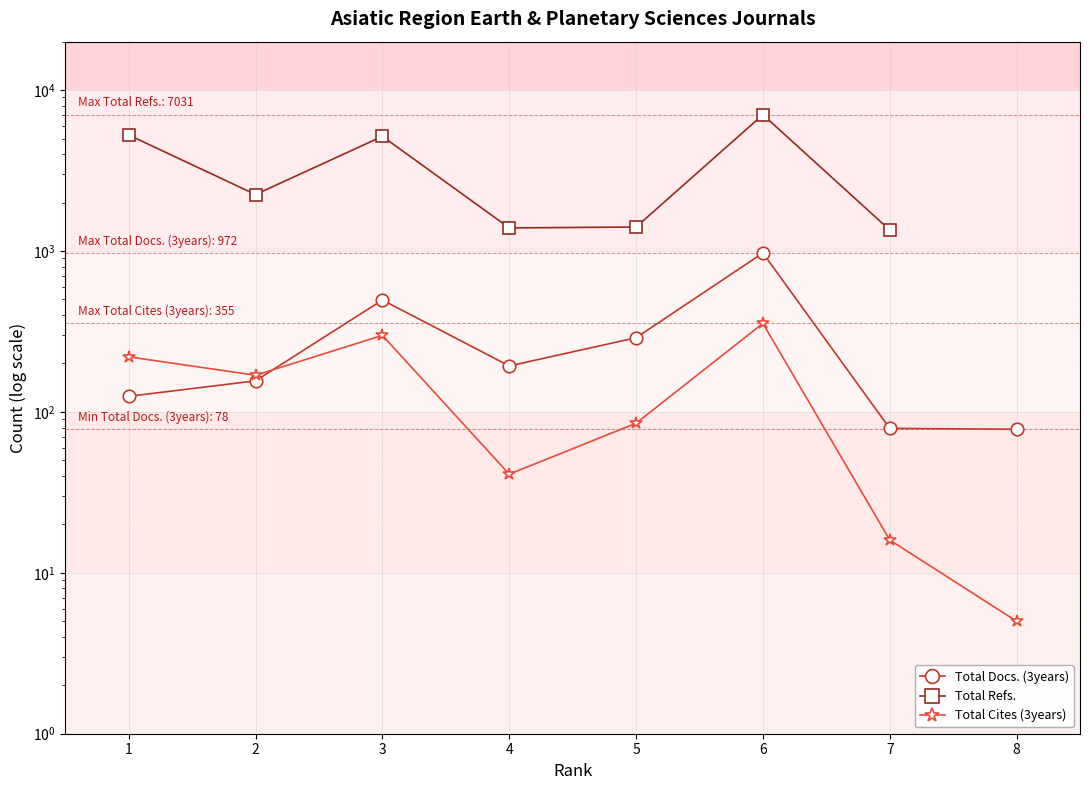

Which category has the lowest value across all series?

8